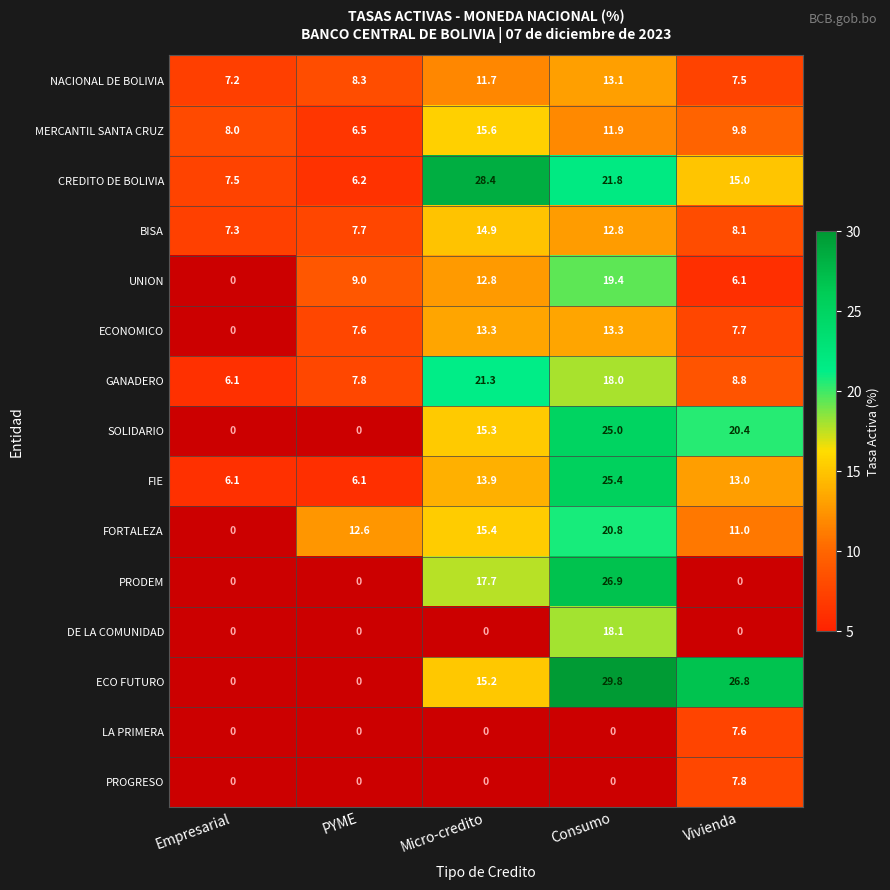

Is the value of SOLIDARIO at Consumo greater than the value of ECONOMICO at Consumo?

Yes